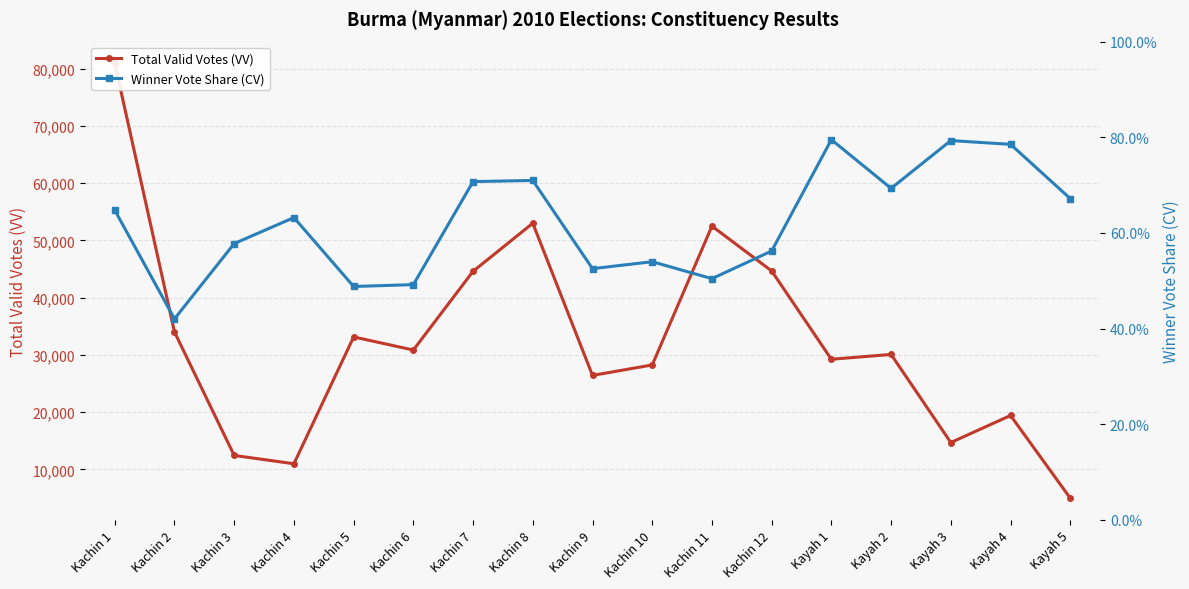

List the series in order of their peak value, lowest first.

Winner Vote Share (CV), Total Valid Votes (VV)